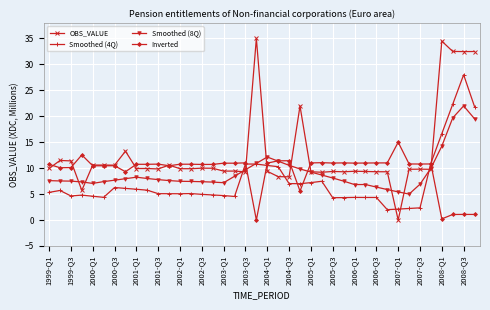

Which series has the widest spread of values?

OBS_VALUE